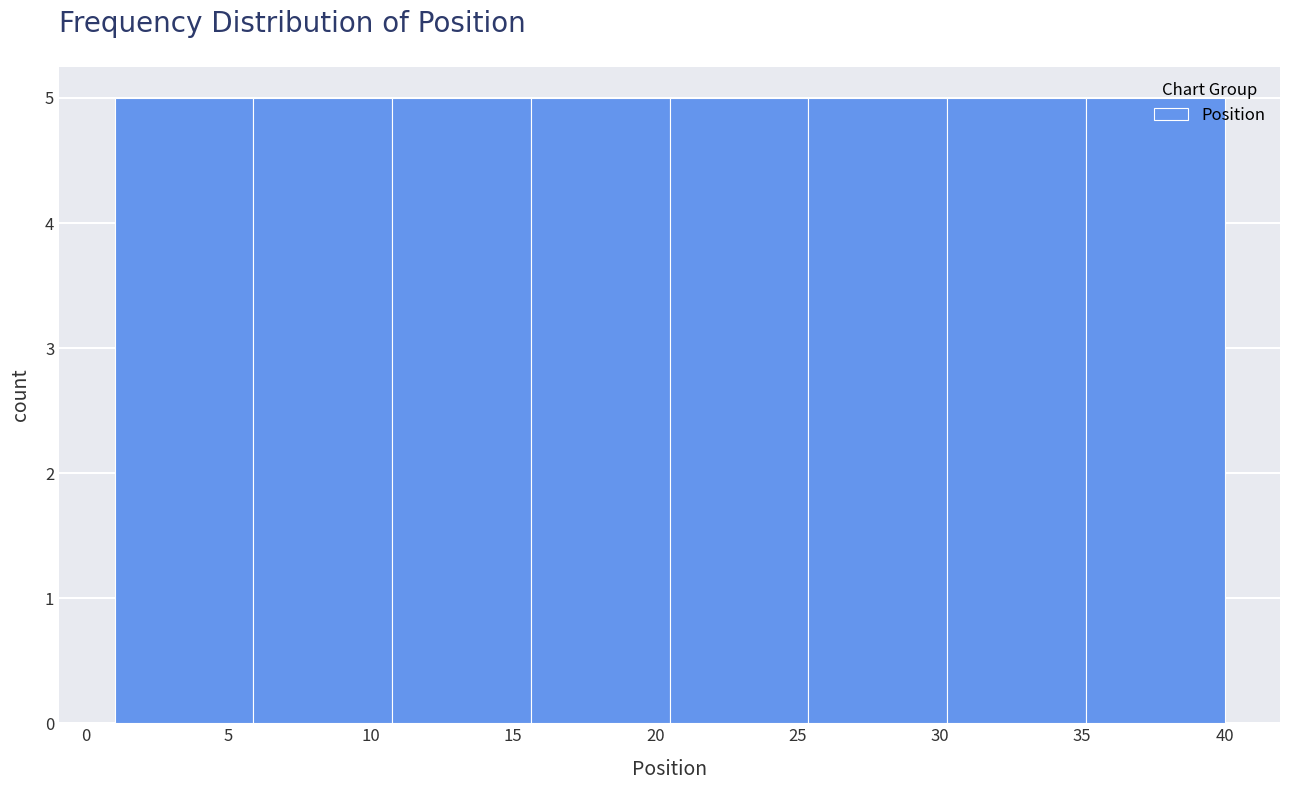

Reading left to right, transcribe this chart: for each bar, give the range it covers on the x-axis and its height. Neither the bar edges nor the heights are printed on the chart, so give them approximately, as read against the axes.

1.0 to 6.0: 5
6.0 to 11.0: 5
11.0 to 15.5: 5
15.5 to 20.5: 5
20.5 to 25.5: 5
25.5 to 30.5: 5
30.5 to 35.0: 5
35.0 to 40.0: 5